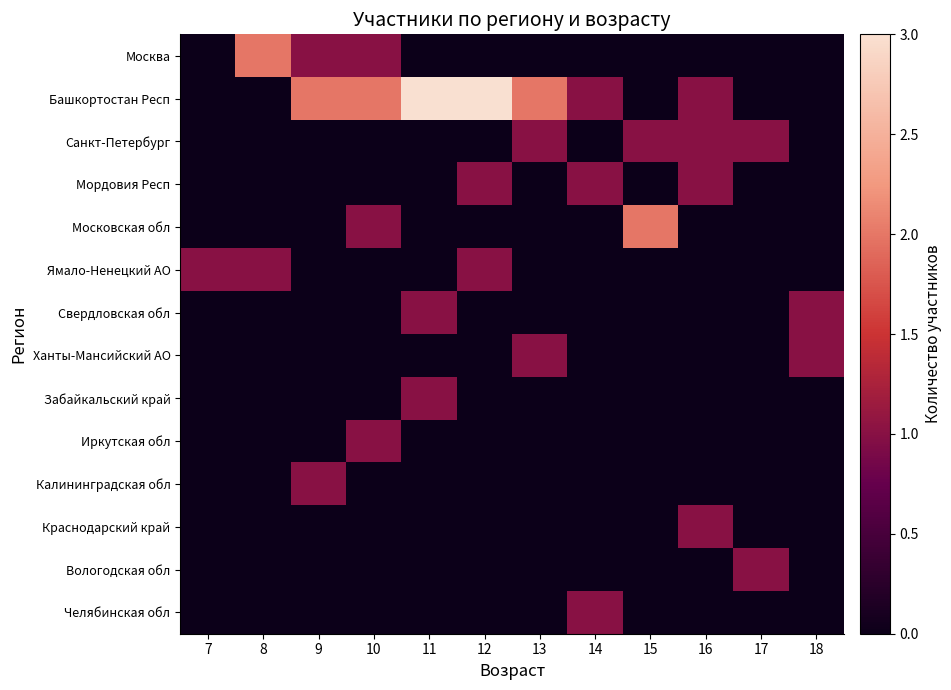

Which label corresponds to the smallest value in the chart?

7